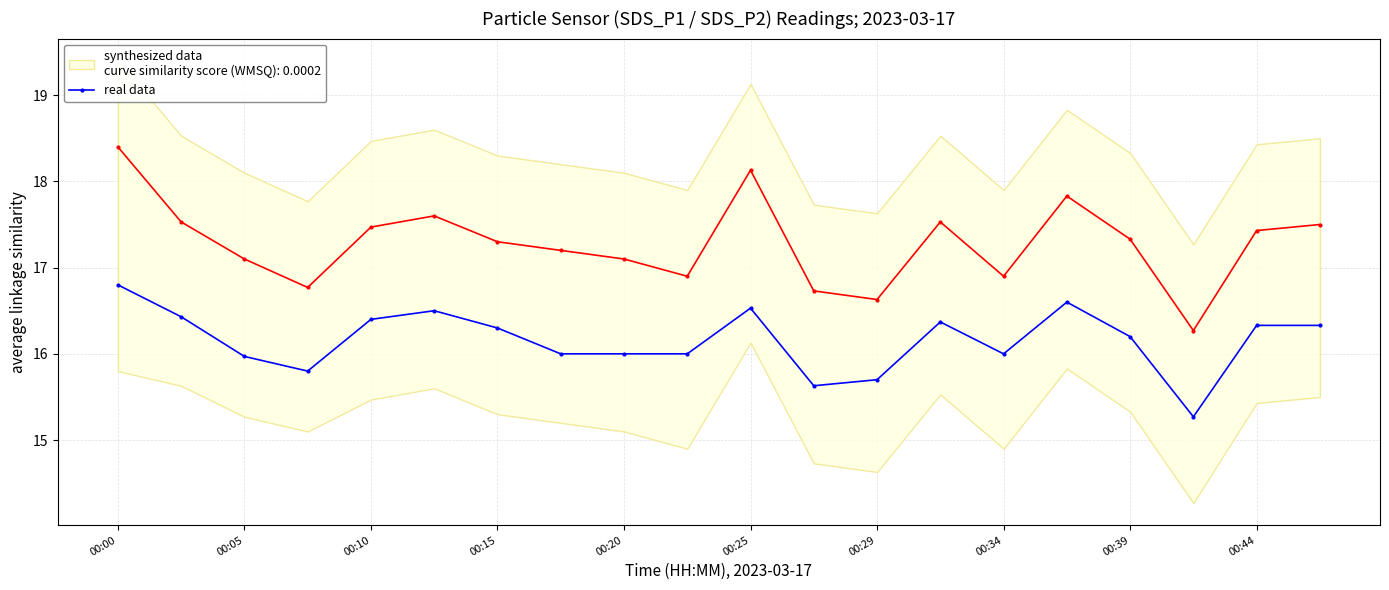

Is it true that real data equals 16.5 at 00:25?

True